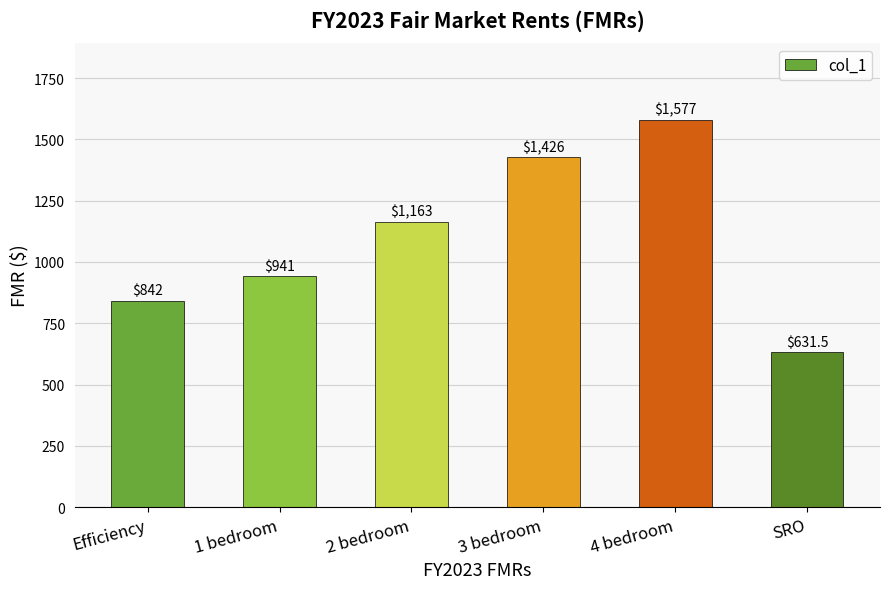

List the labels in order of value, smallest first.

SRO, Efficiency, 1 bedroom, 2 bedroom, 3 bedroom, 4 bedroom